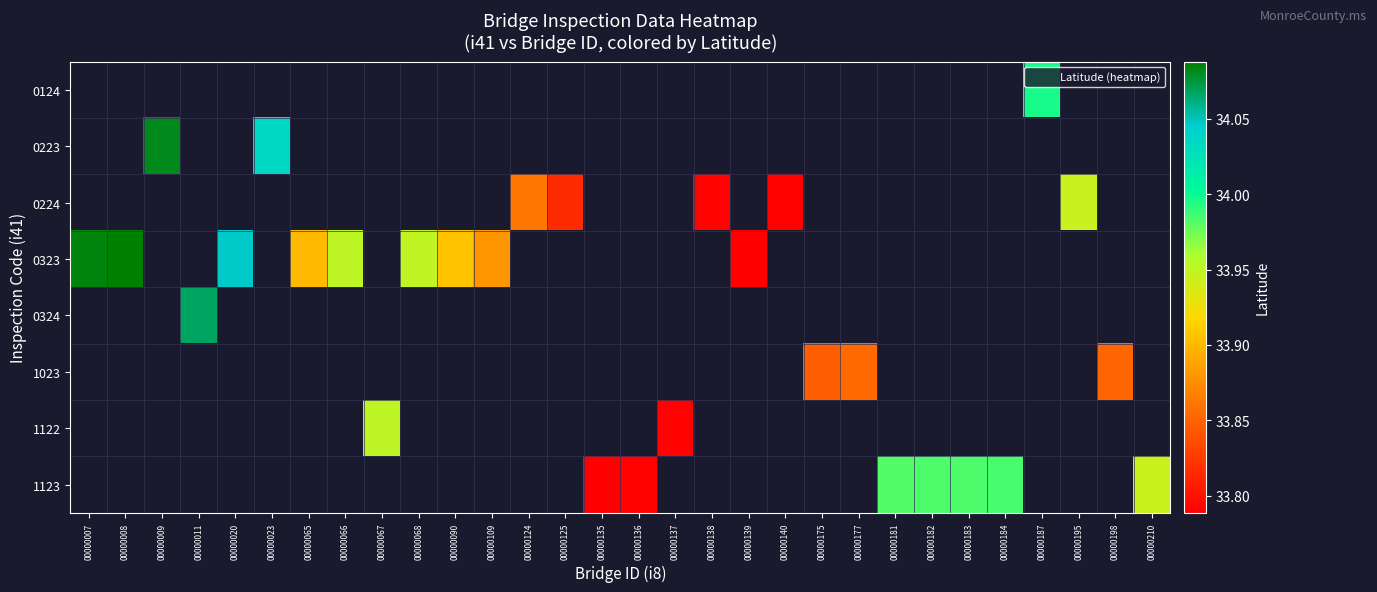

Which category has the lowest value across all series?

00000135